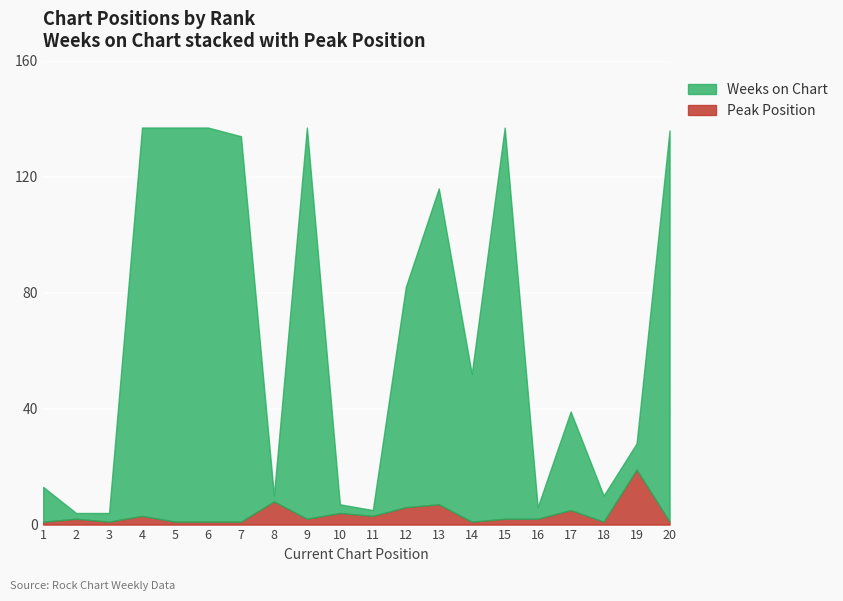

What is the sum of all Peak Position values?

71